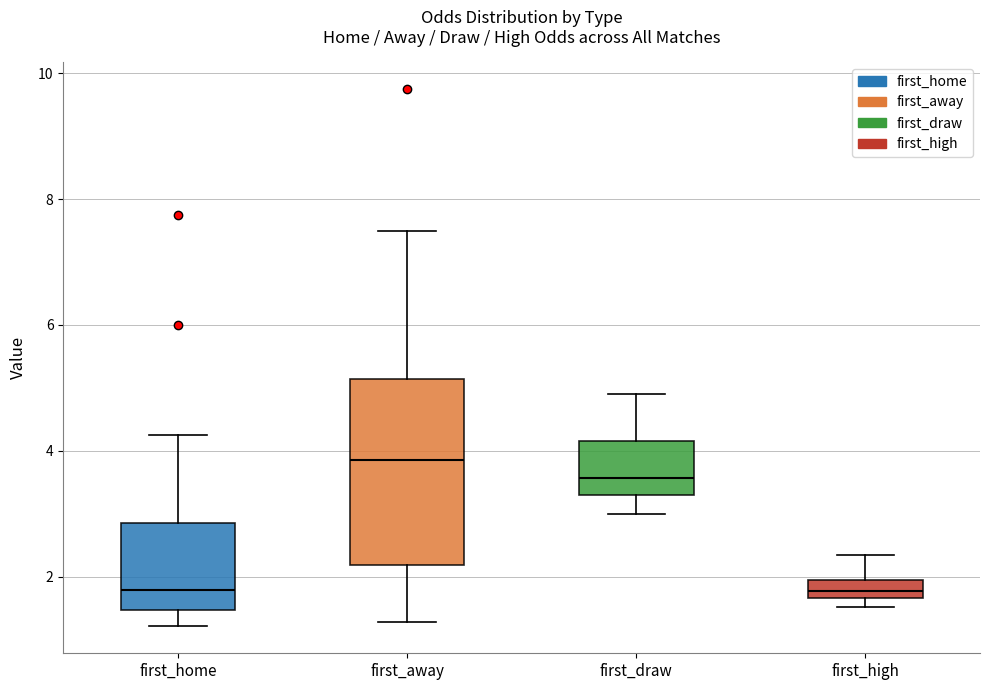

Where is the lower edge of the box for first_draw on the y-axis? The values are not printed on the chart, so give them approximately, as read against the axis.

3.4